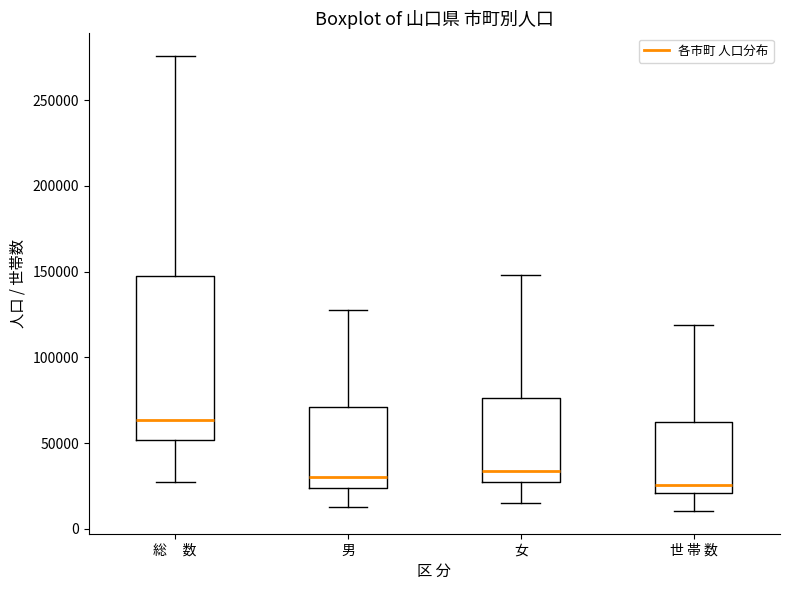

Which box is the tallest, from its lower edge to its upper edge?

総 数